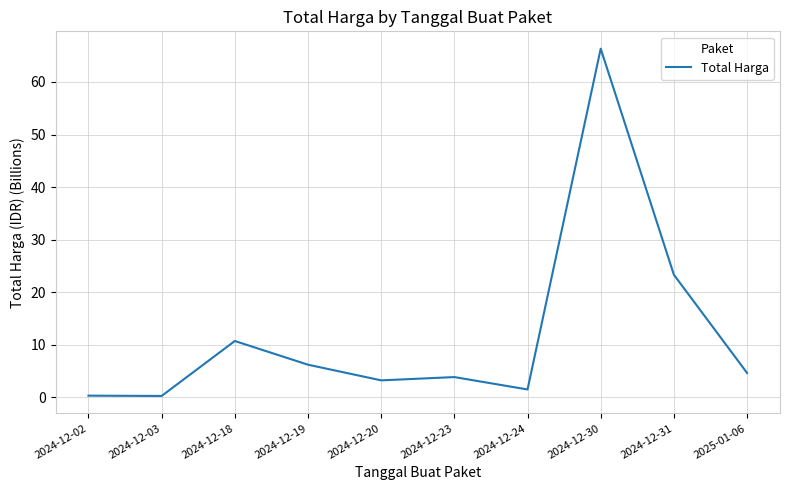

What is the difference between the maximum and minimum values?

66.1